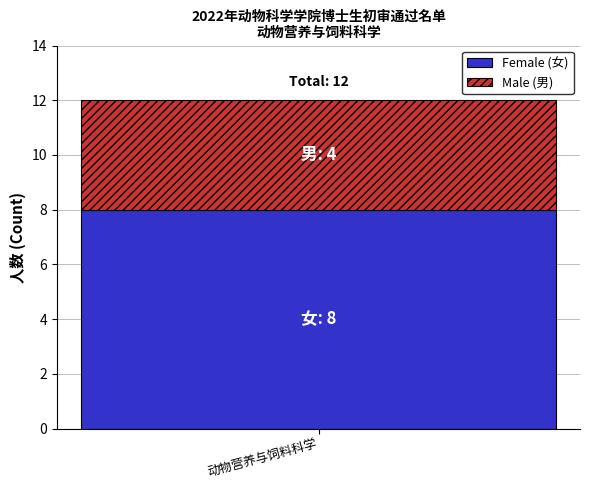

What is the highest value of the Female (女) series?

8